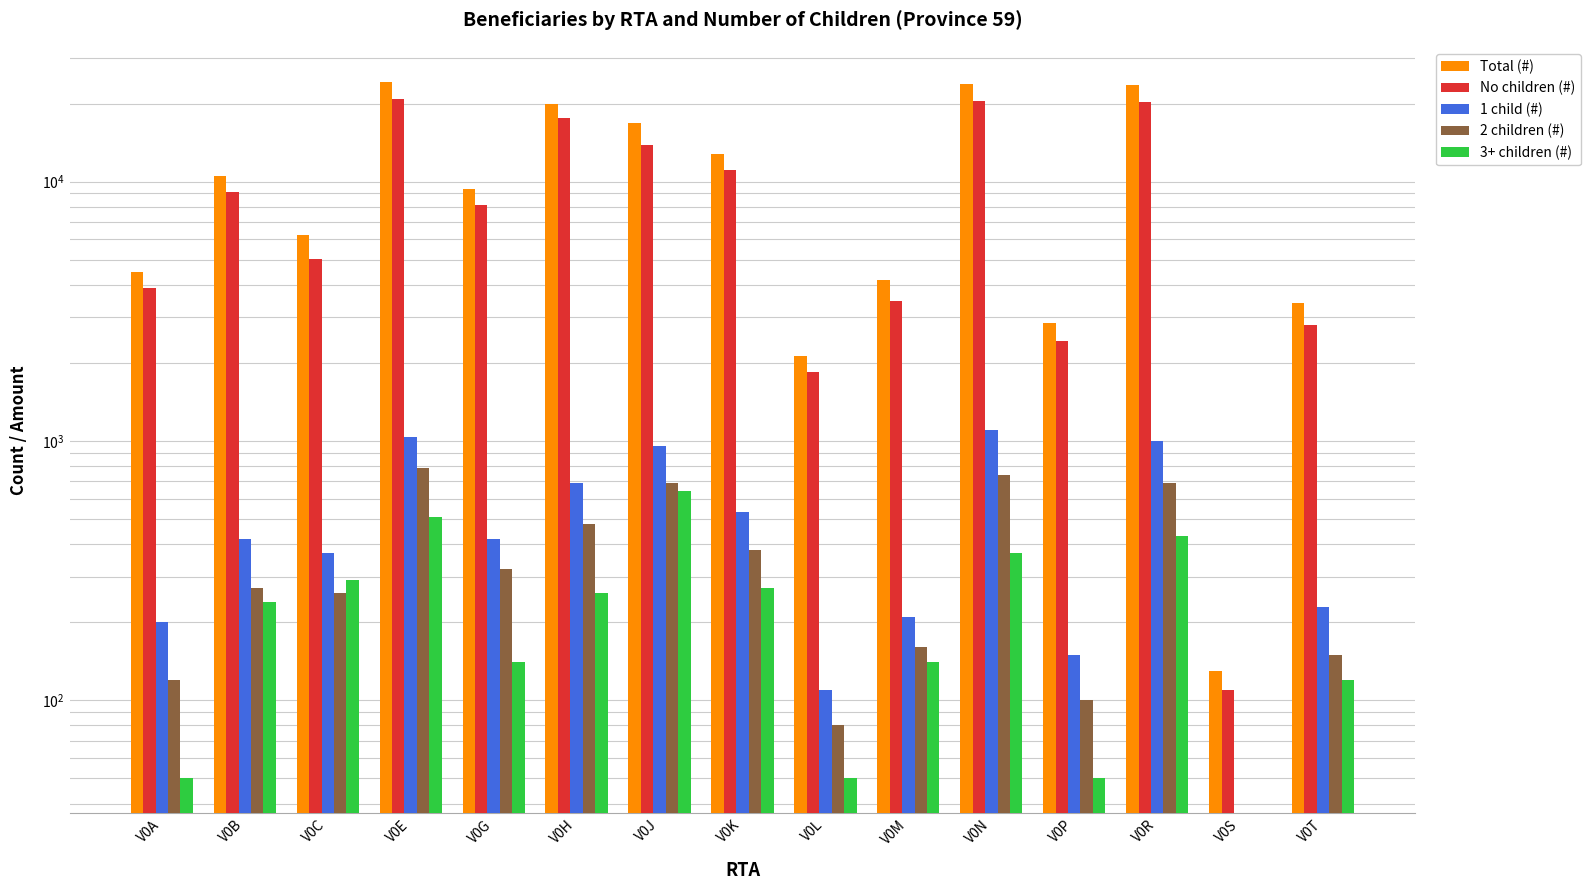

How many data points in 2 children (#) are above 270?

7